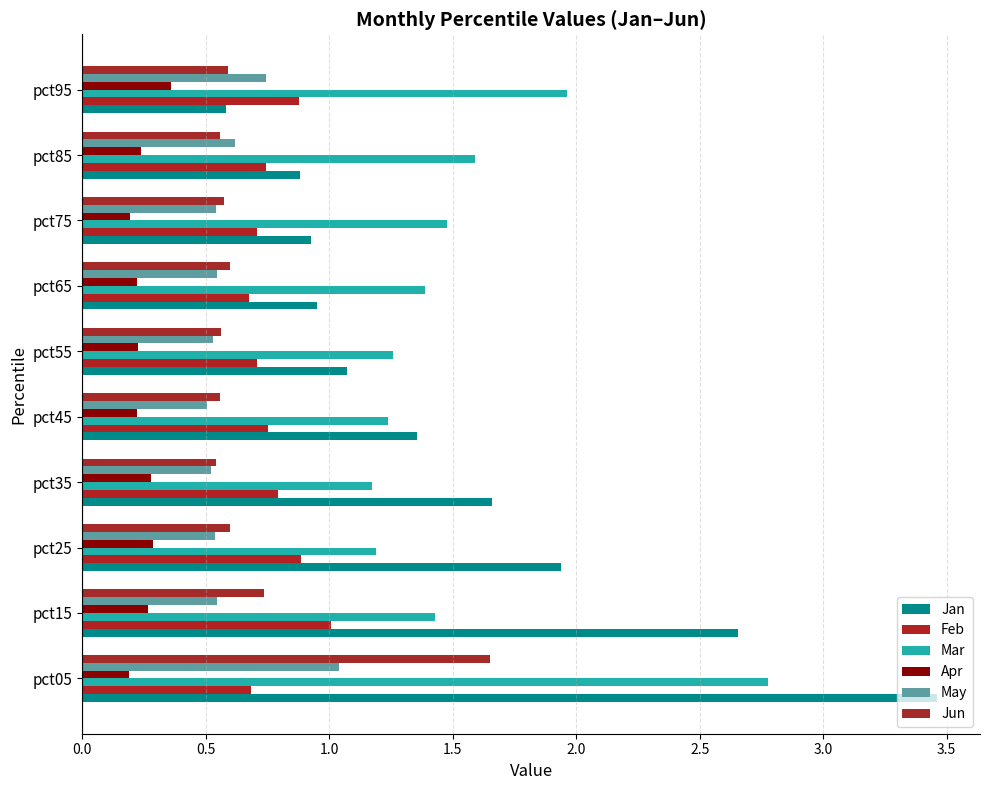

Which series has the largest range (max minus min)?

Jan